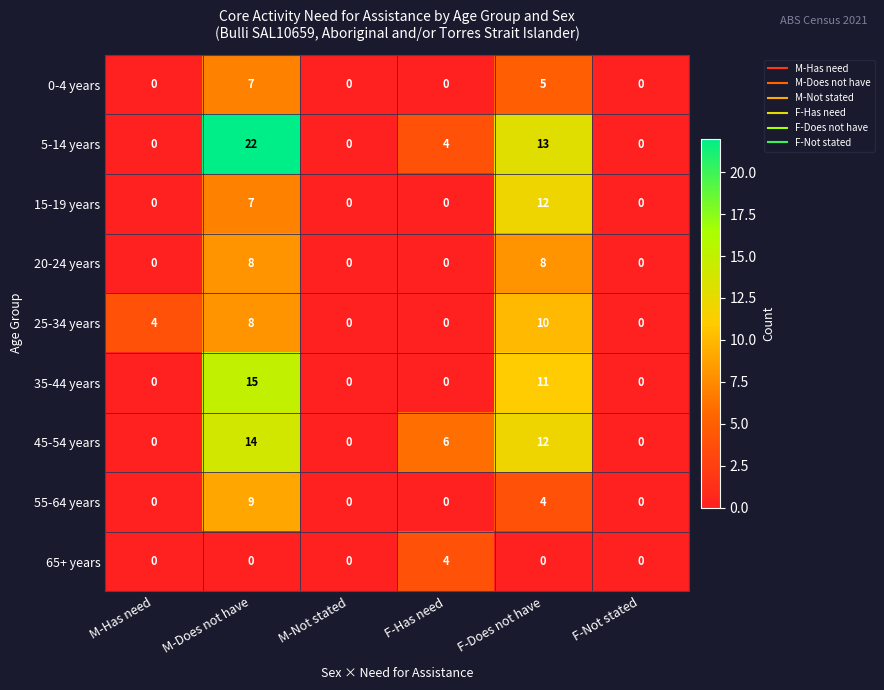

The value of 5-14 years at F-Has need is 5. True or false?

False